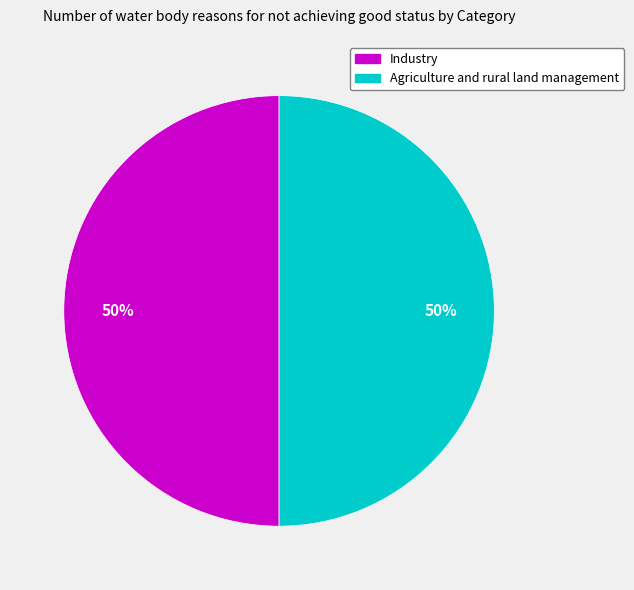

Is the sum of Industry and Agriculture and rural land management greater than half?

Yes